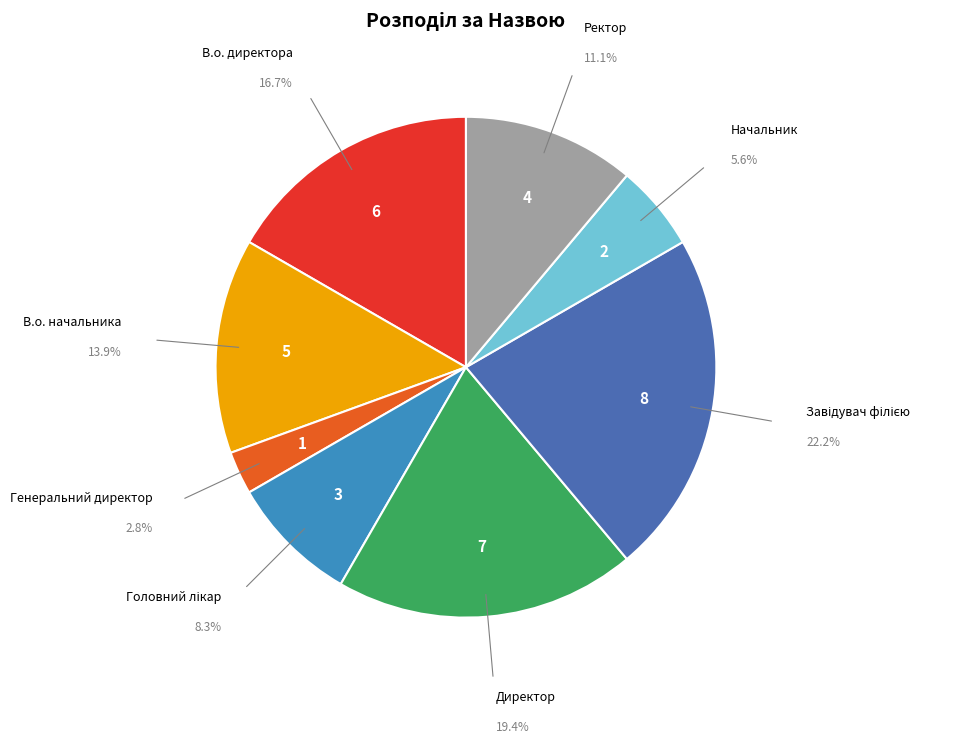

How much of the chart is everything except Начальник?

94.4%